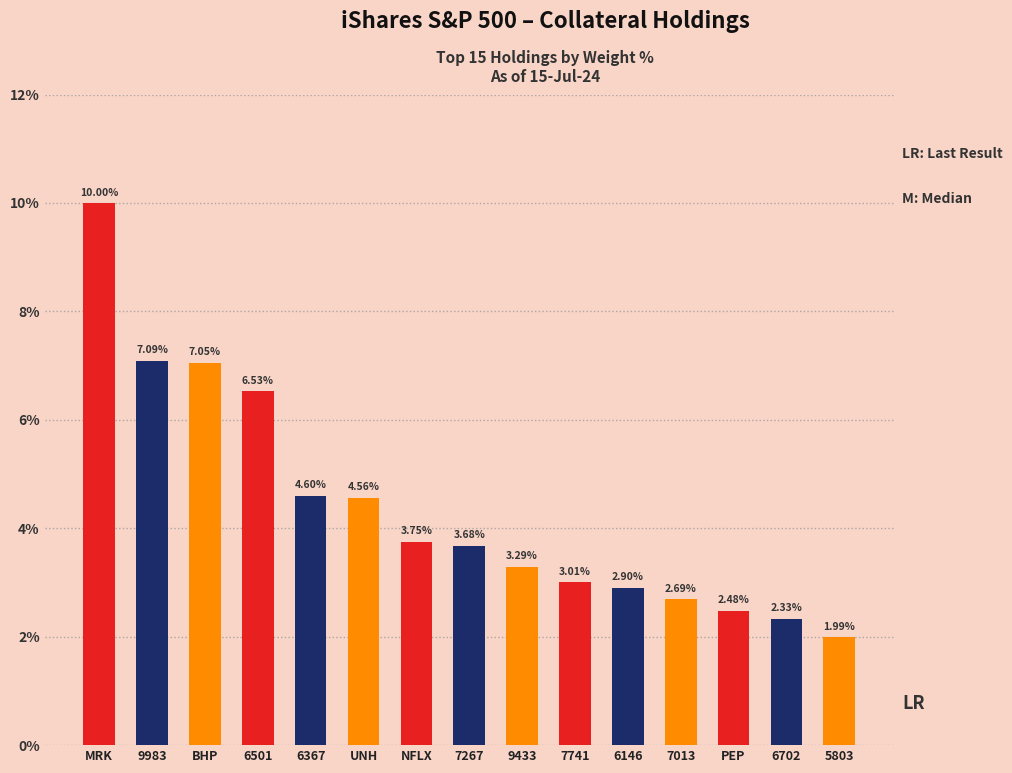

Are the bars horizontal?

No